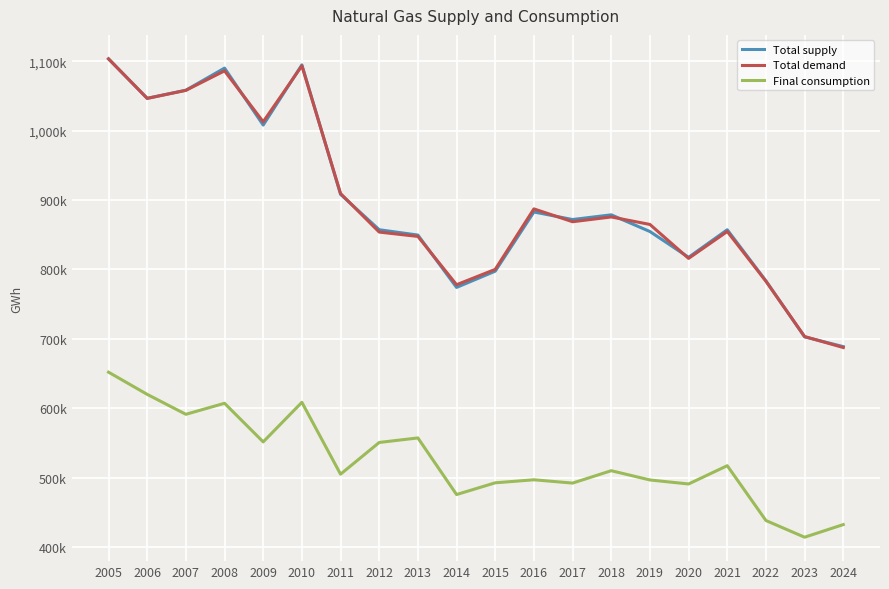

What are all the series names shown in the legend?

Total supply, Total demand, Final consumption